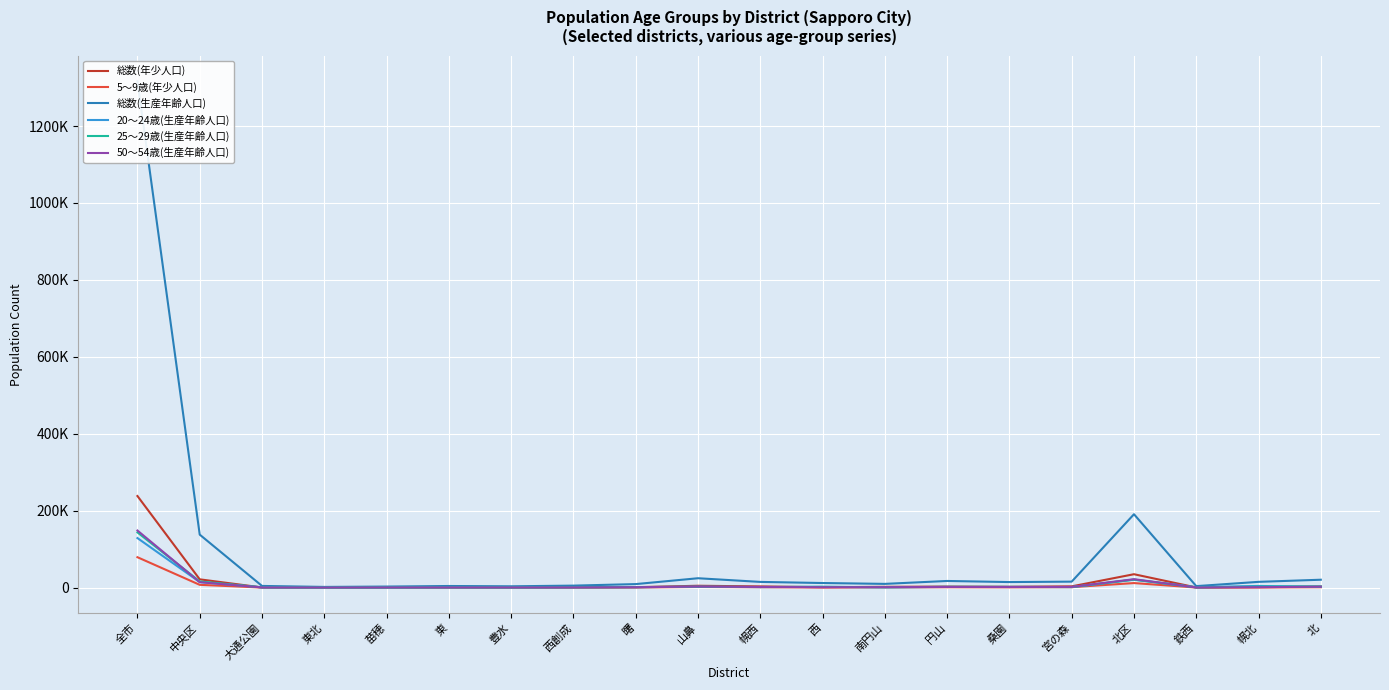

How many lines are shown in the chart?

6